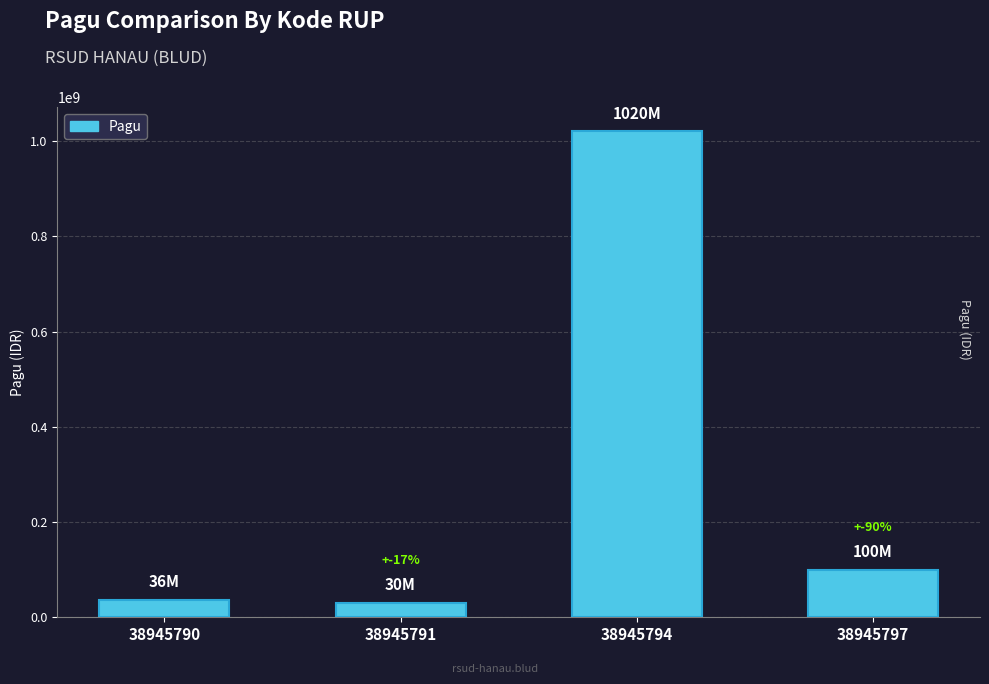

What is the change in value from 38945794 to 38945797?

-920000000